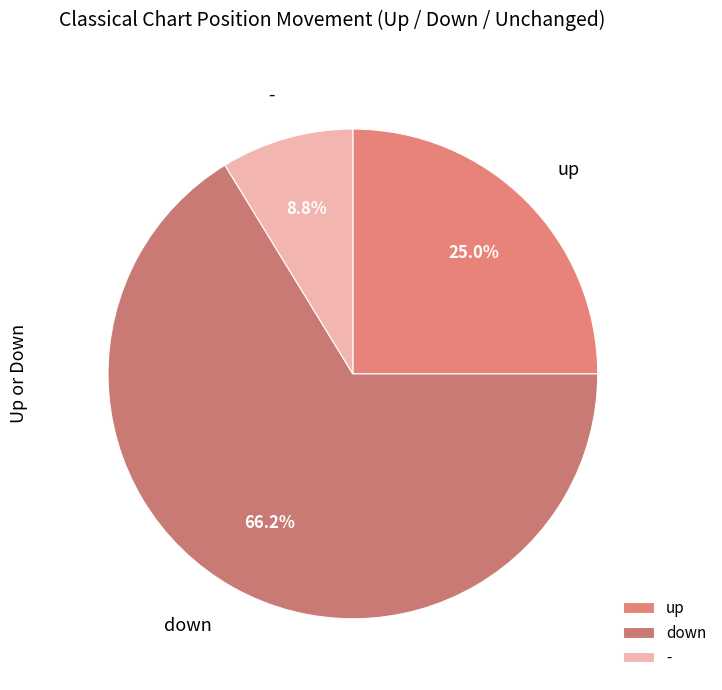

To the nearest percent, what portion does - represent?

9%